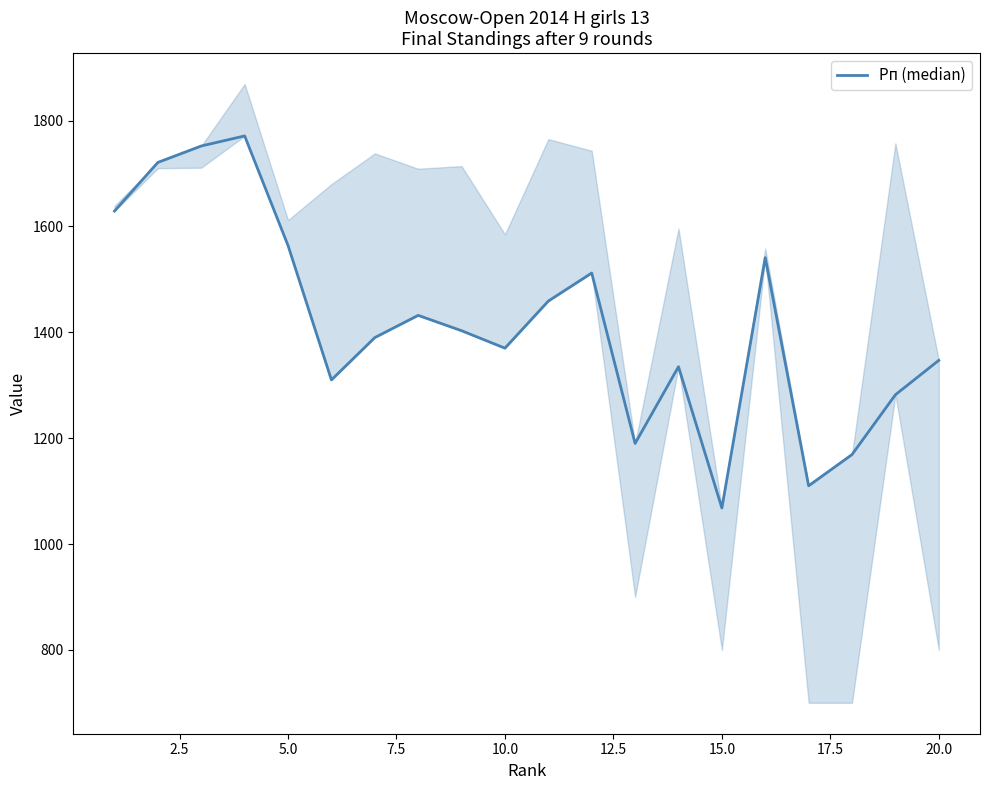

How many lines are shown in the chart?

1